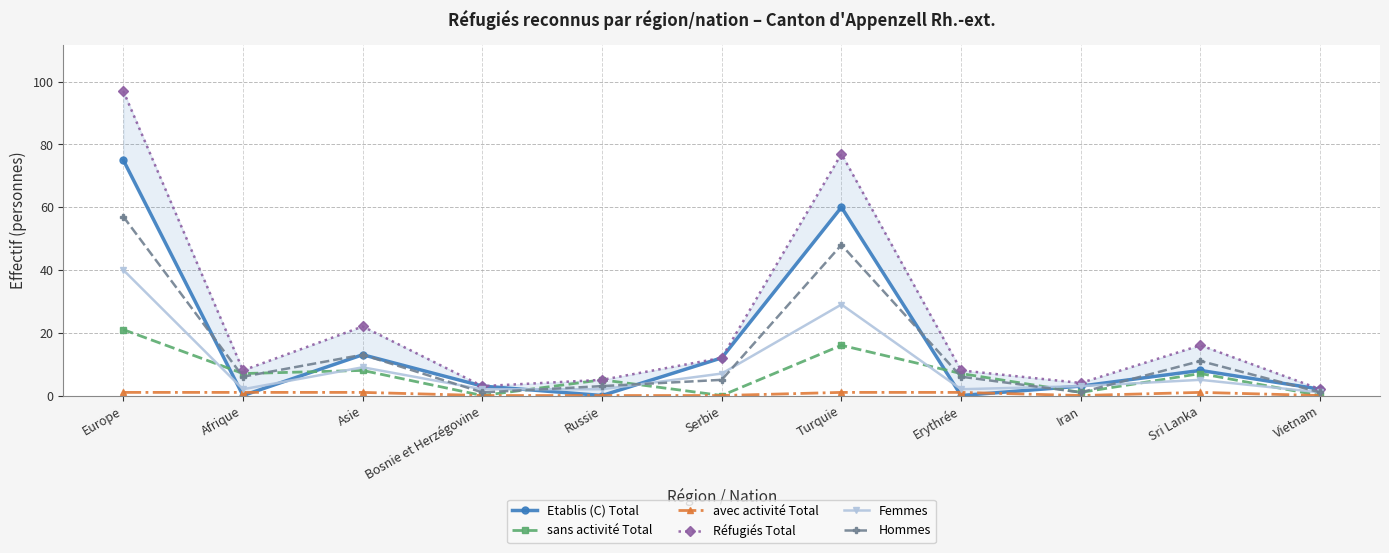

True or false: avec activité Total has a value of 1 at Asie.

True